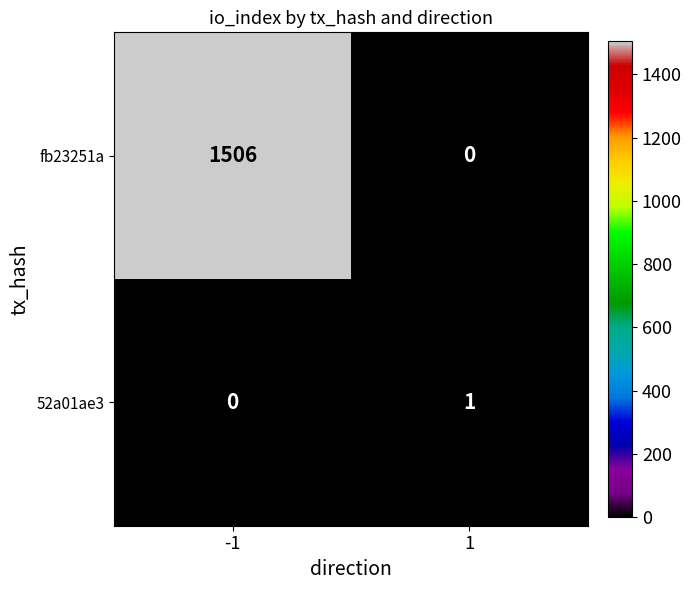

Which category has the highest value in the 52a01ae3 series?

1